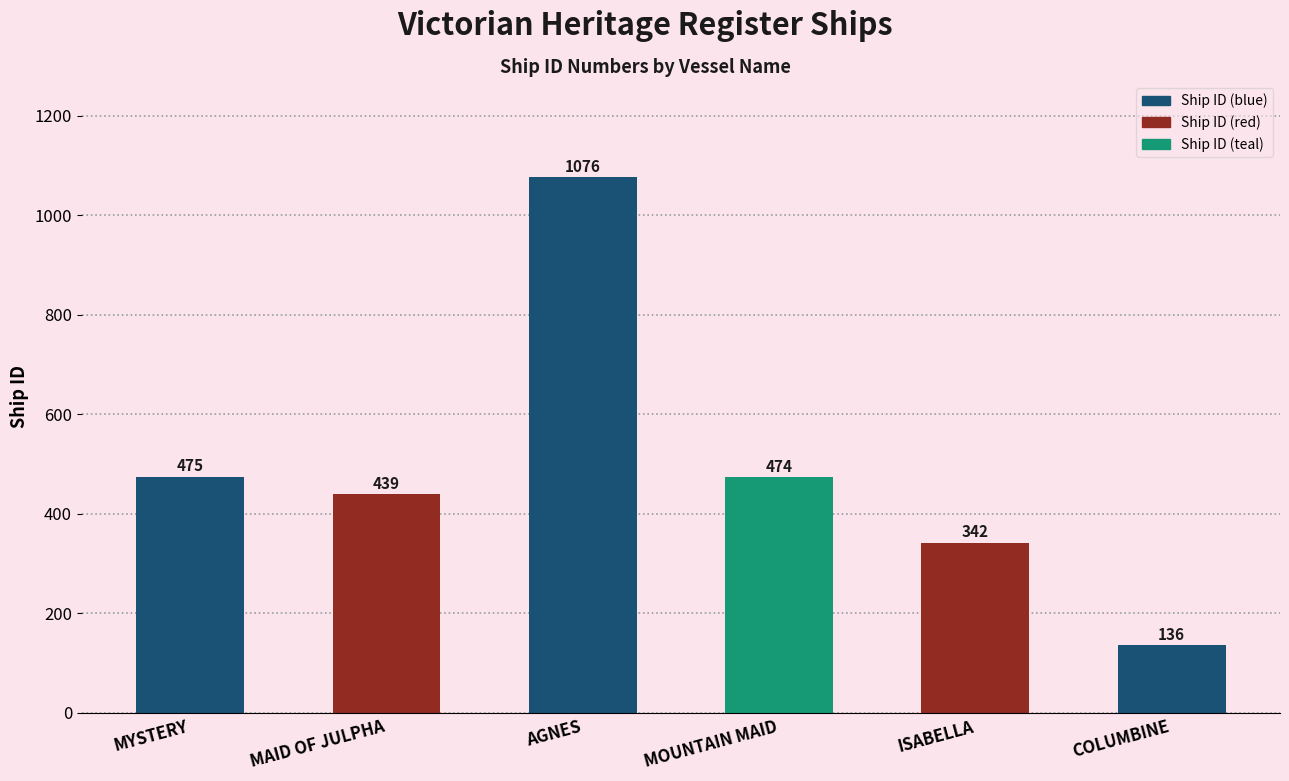

Where is the data nearest to the value 606?

MYSTERY